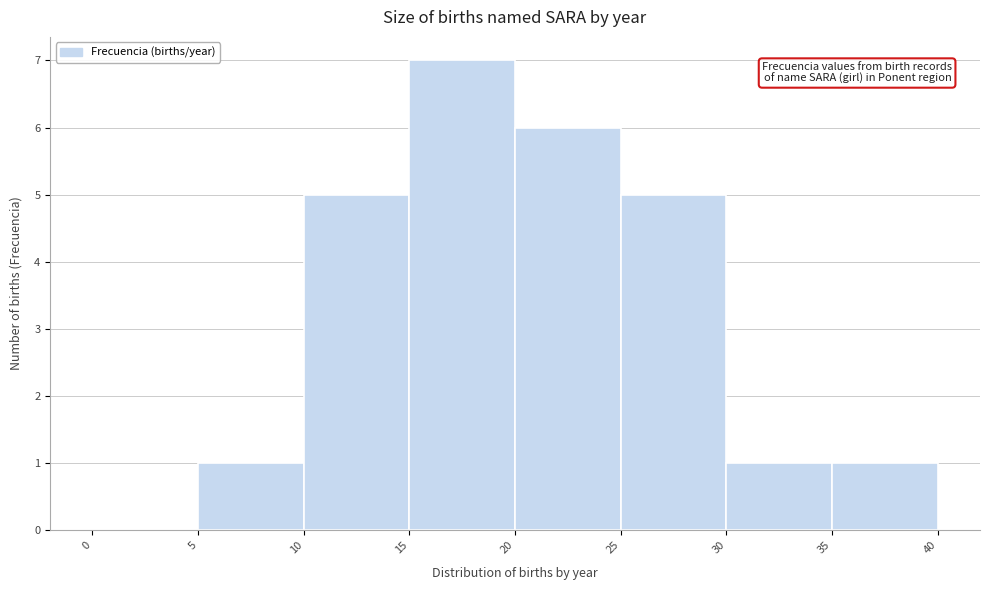

Reading left to right, list every bar in this chart as the range it spans on the x-axis followed by its height. The values are not printed on the chart, so give them approximately, as read against the axis.

0 to 5: 0
5 to 10: 1
10 to 15: 5
15 to 20: 7
20 to 25: 6
25 to 30: 5
30 to 35: 1
35 to 40: 1